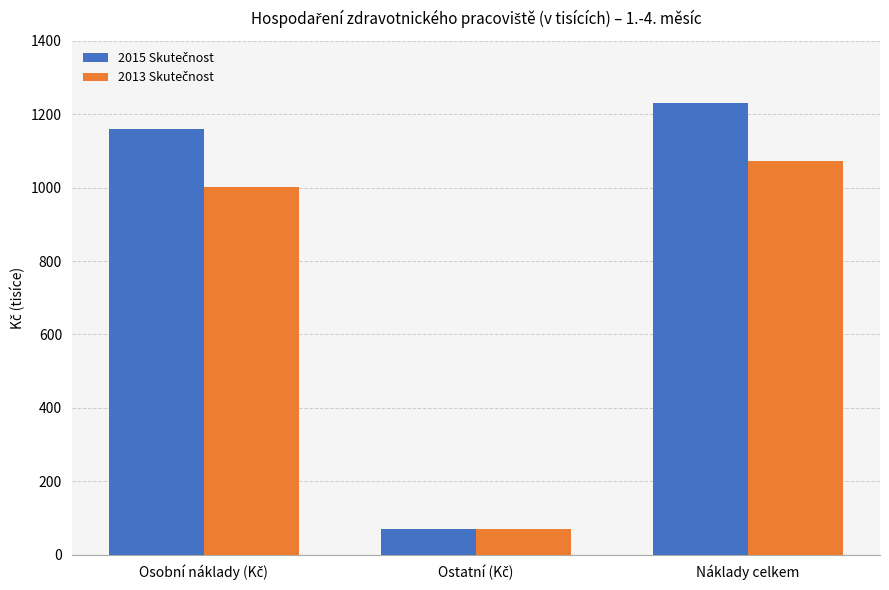

Which category has the highest value across all series?

Náklady celkem